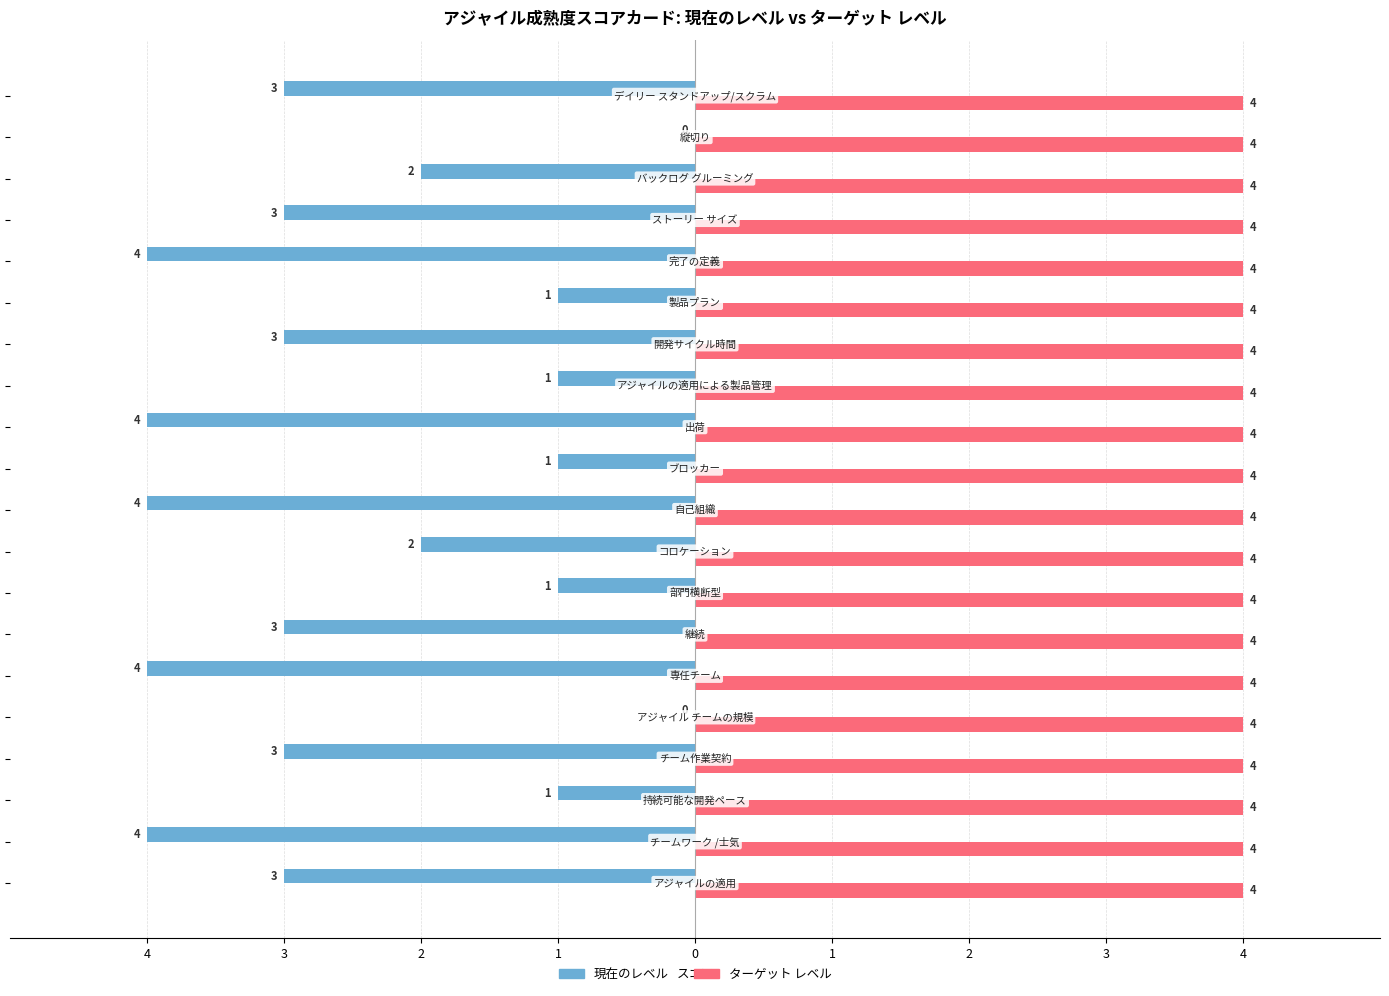

What are all the series names shown in the legend?

現在のレベル, ターゲット レベル